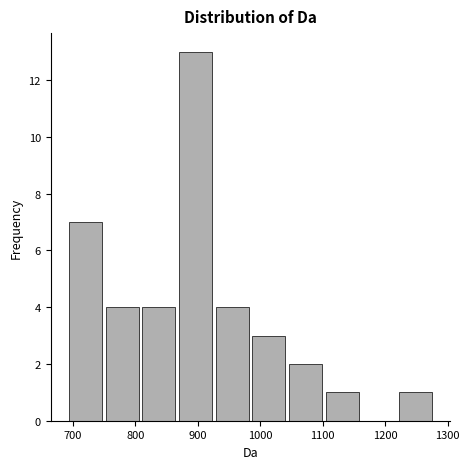

Reading left to right, list every bar in this chart as the range it spans on the x-axis followed by its height. Neither the bar edges nor the heights are printed on the chart, so give them approximately, as read against the axes.

690 to 750: 7
750 to 810: 4
810 to 870: 4
870 to 930: 13
930 to 980: 4
980 to 1040: 3
1040 to 1100: 2
1100 to 1160: 1
1160 to 1220: 0
1220 to 1280: 1